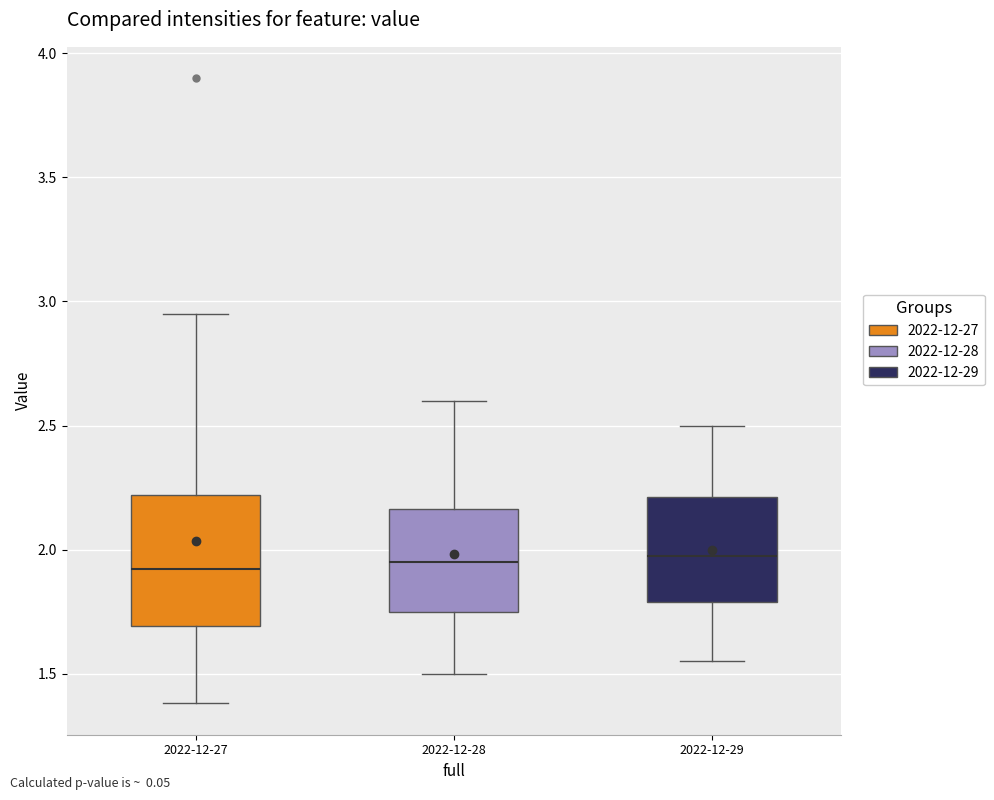

Reading left to right, transcribe this box plot: for each box, give where its median line is, the range the box spans, and where its two whiskers end, as read against the y-axis. The values are not printed on the chart, so give them approximately, as read against the axis.

2022-12-27: median 1.90, box 1.70 to 2.20, whiskers 1.40 to 2.95
2022-12-28: median 1.95, box 1.75 to 2.15, whiskers 1.50 to 2.60
2022-12-29: median 2.00, box 1.80 to 2.20, whiskers 1.55 to 2.50